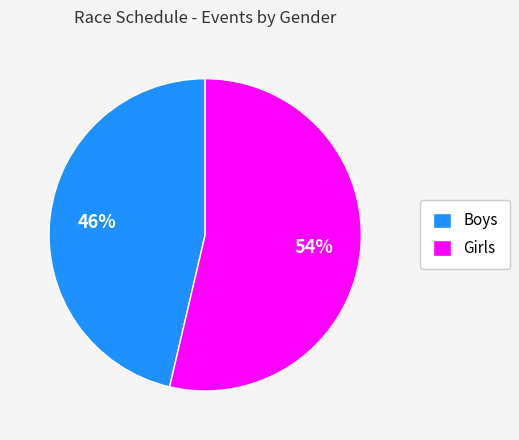

The Boys slice represents 61% of the pie. True or false?

False